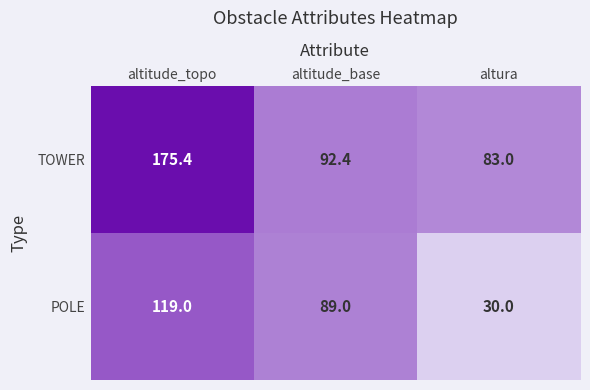

List the series in order of their peak value, highest first.

TOWER, POLE